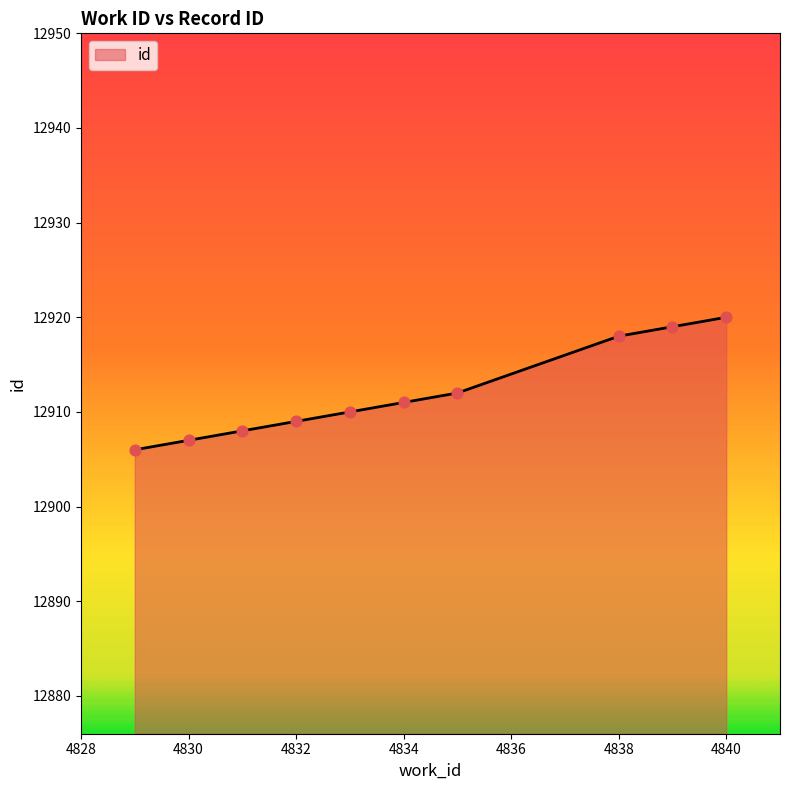

What is the difference between the maximum and minimum values?

14